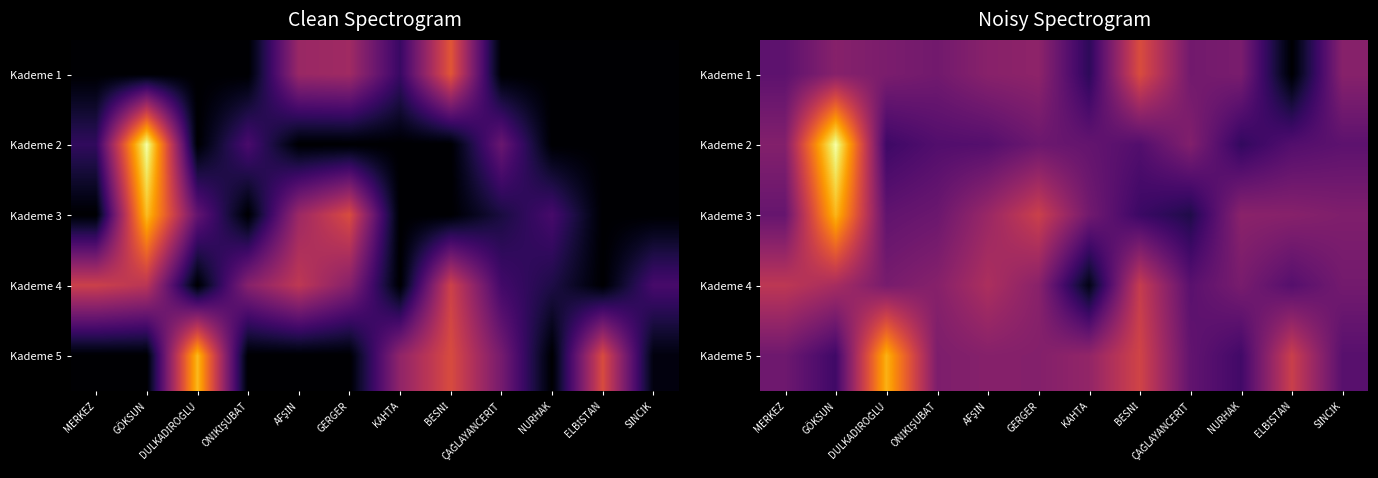

How many distinct data groups are displayed?

5